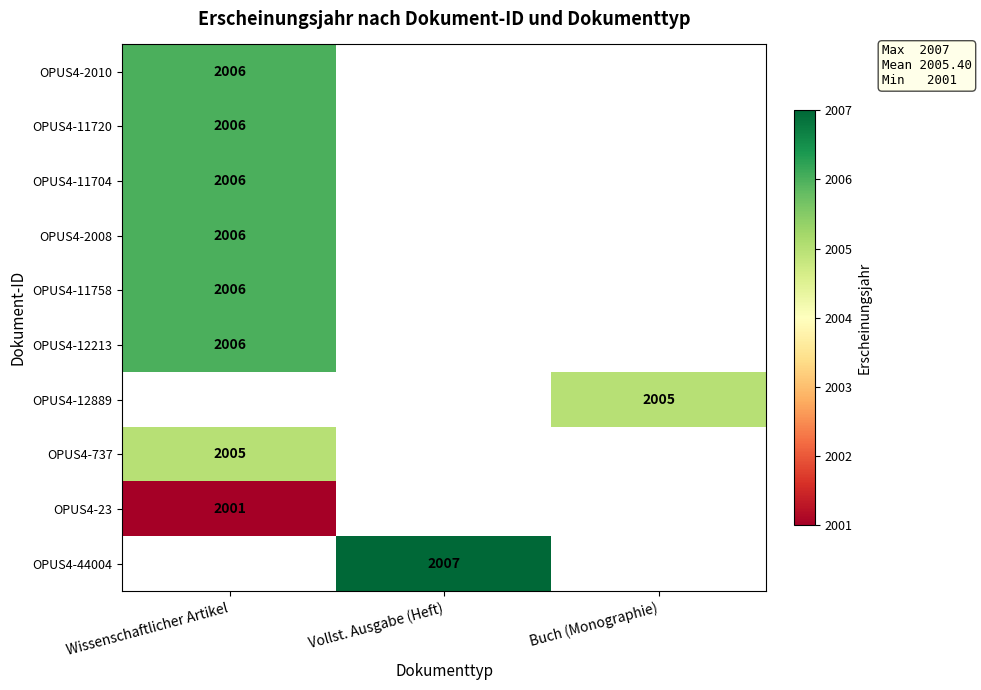

Is it true that OPUS4-11758 equals 3389 at Wissenschaftlicher Artikel?

False